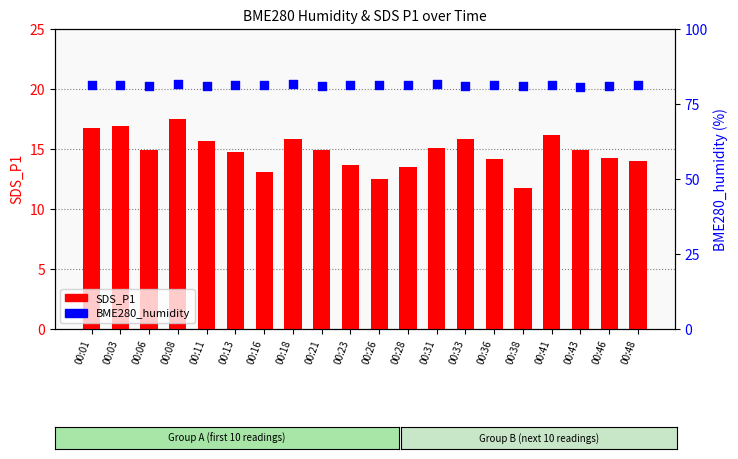

Is the value of SDS_P1 at 00:21 greater than the value of BME280_humidity at 00:16?

No